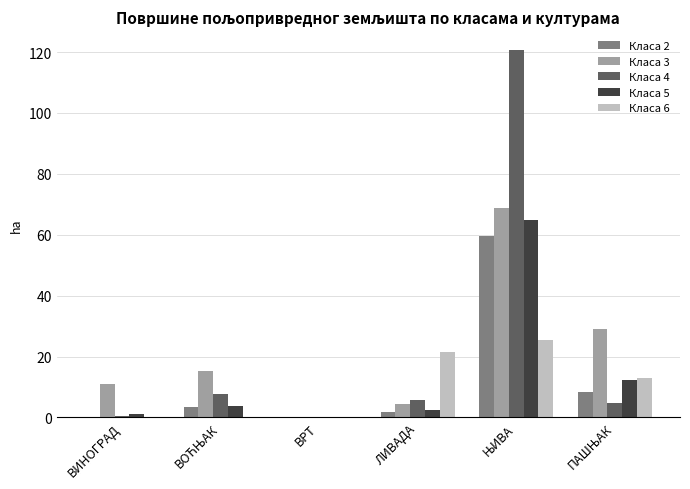

How many groups of bars are there?

6